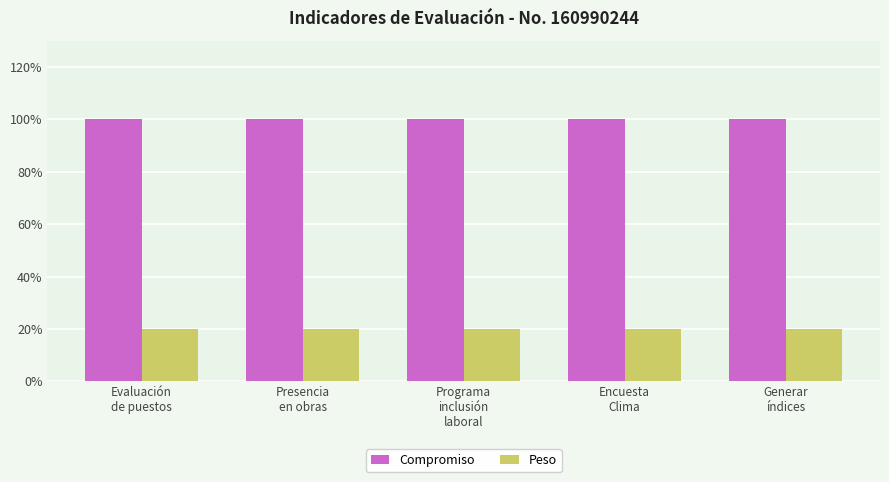

Reading left to right, list all the values displayed in this chart.

Compromiso: Evaluación
de puestos=100	Presencia
en obras=100	Programa
inclusión
laboral=100	Encuesta
Clima=100	Generar
índices=100
Peso: Evaluación
de puestos=20	Presencia
en obras=20	Programa
inclusión
laboral=20	Encuesta
Clima=20	Generar
índices=20